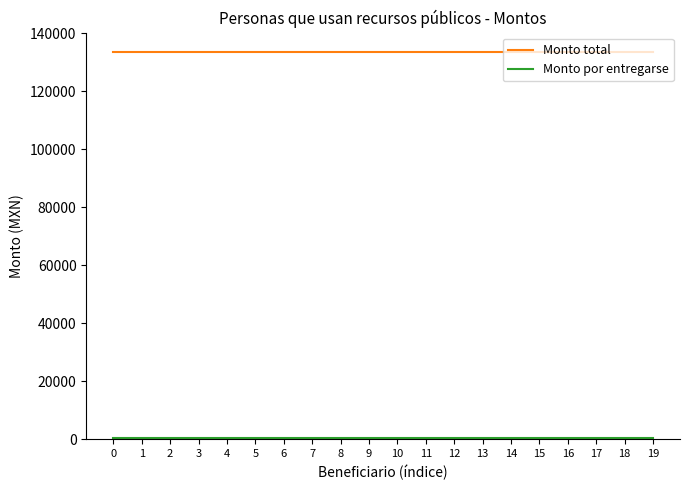

What is the highest value of the Monto total series?

133500